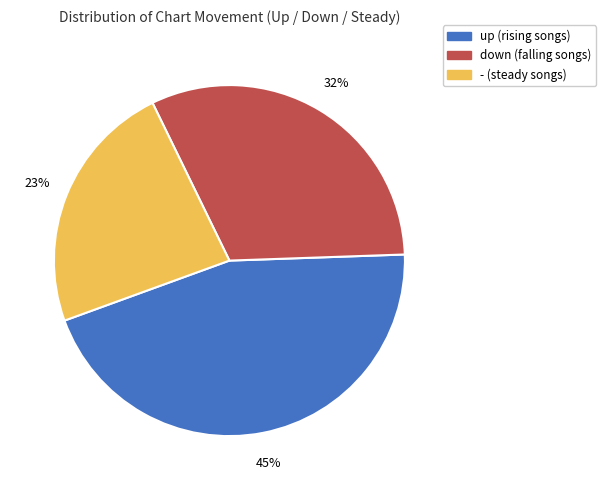

True or false: down accounts for 44% of the total.

False